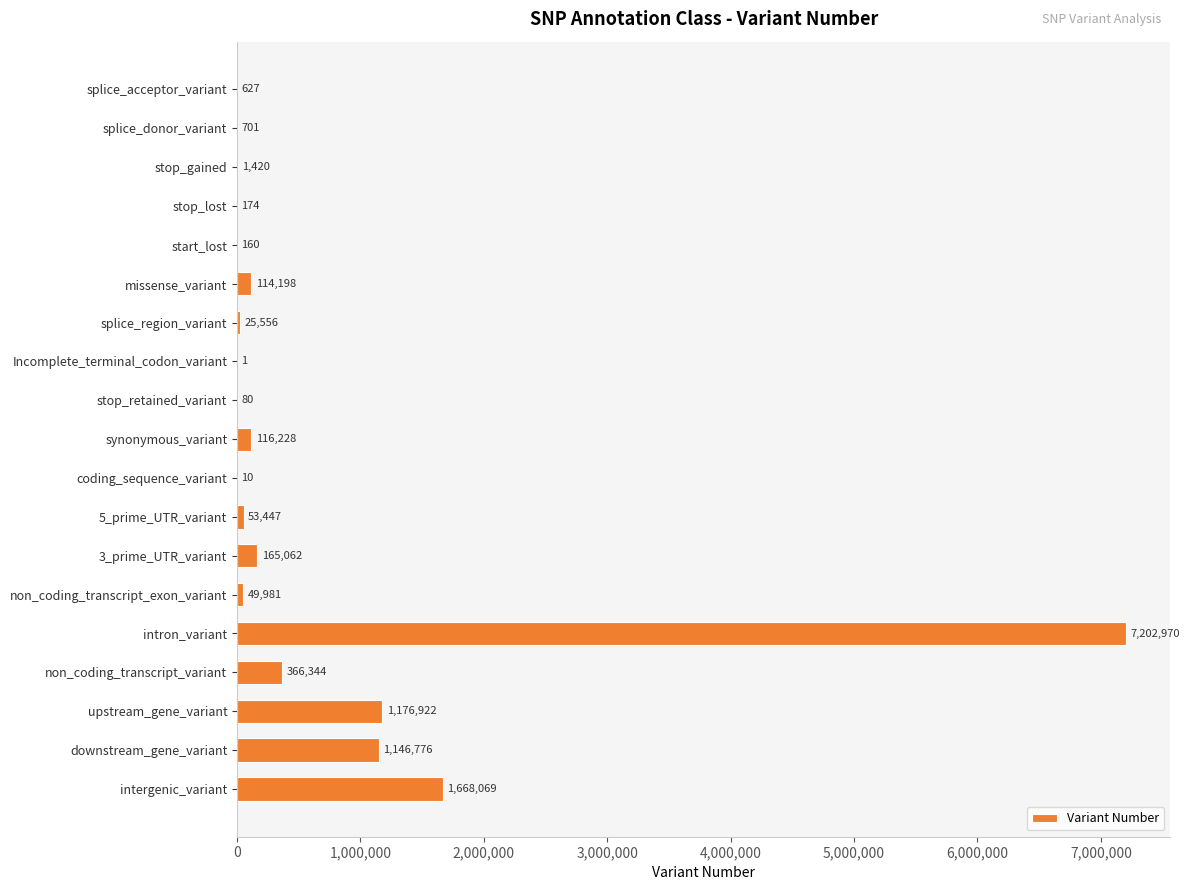

At which category does the chart reach its peak across all series?

intron_variant